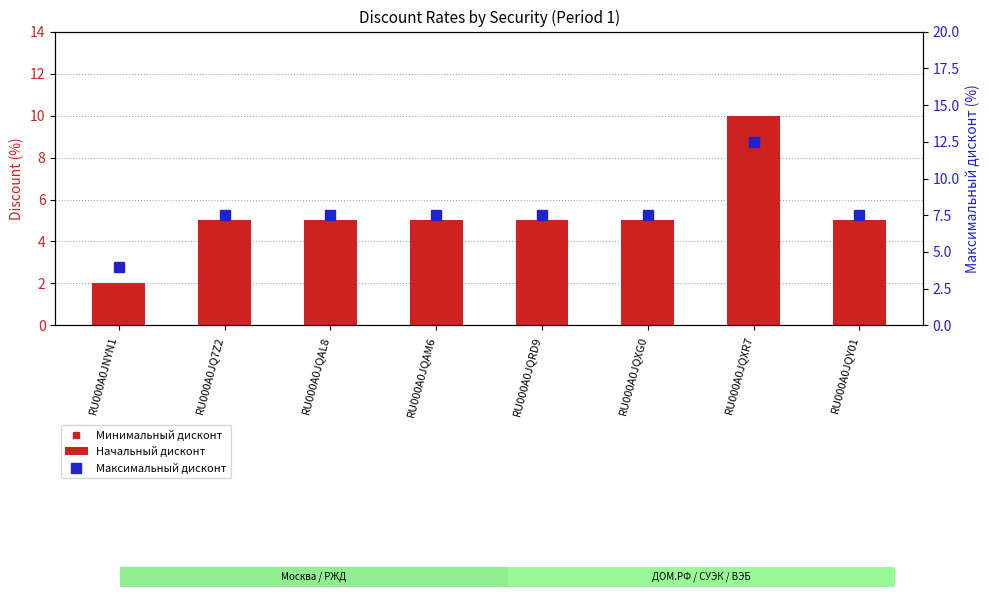

How many values in the Минимальный дисконт series exceed 2?

7